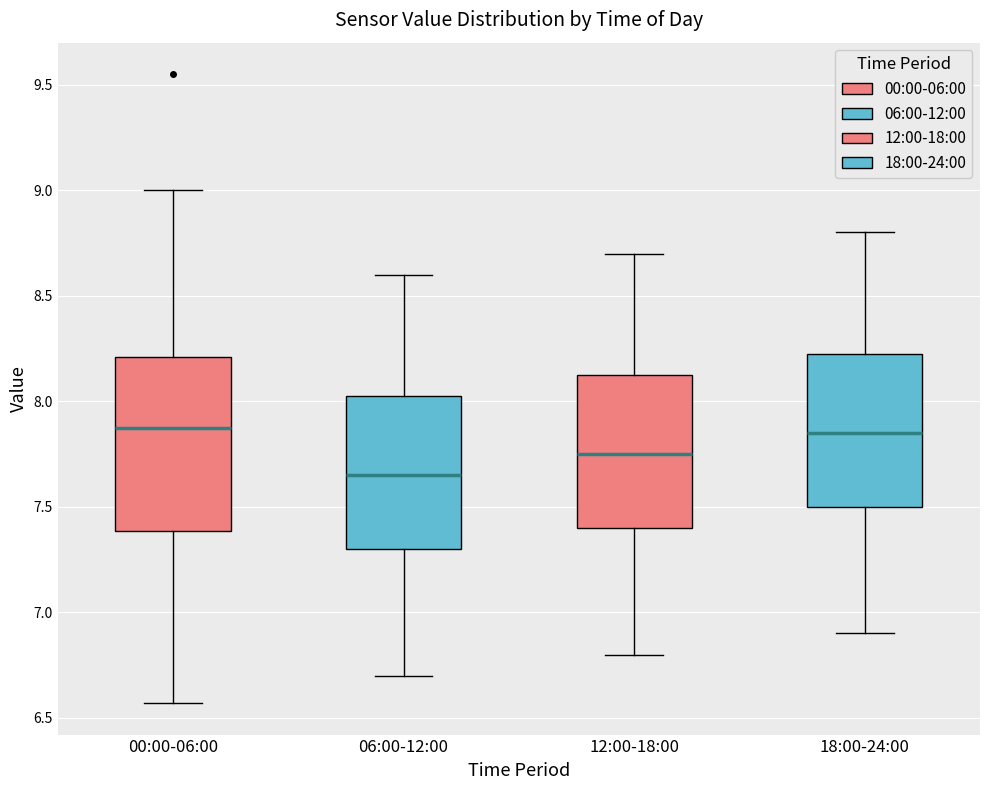

Which box has the lowest median line?

06:00-12:00